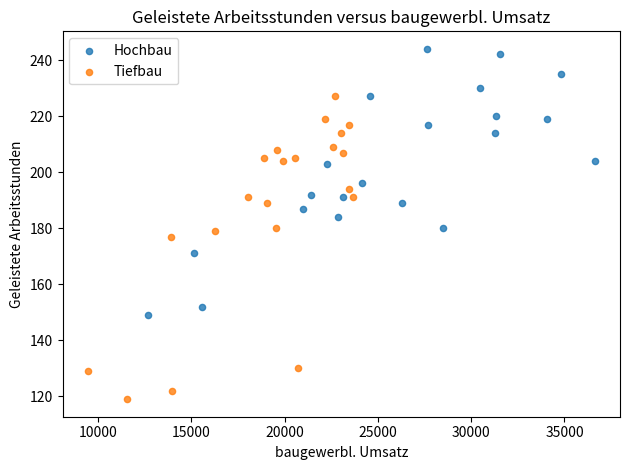

Which series contains the highest Y value?

Hochbau